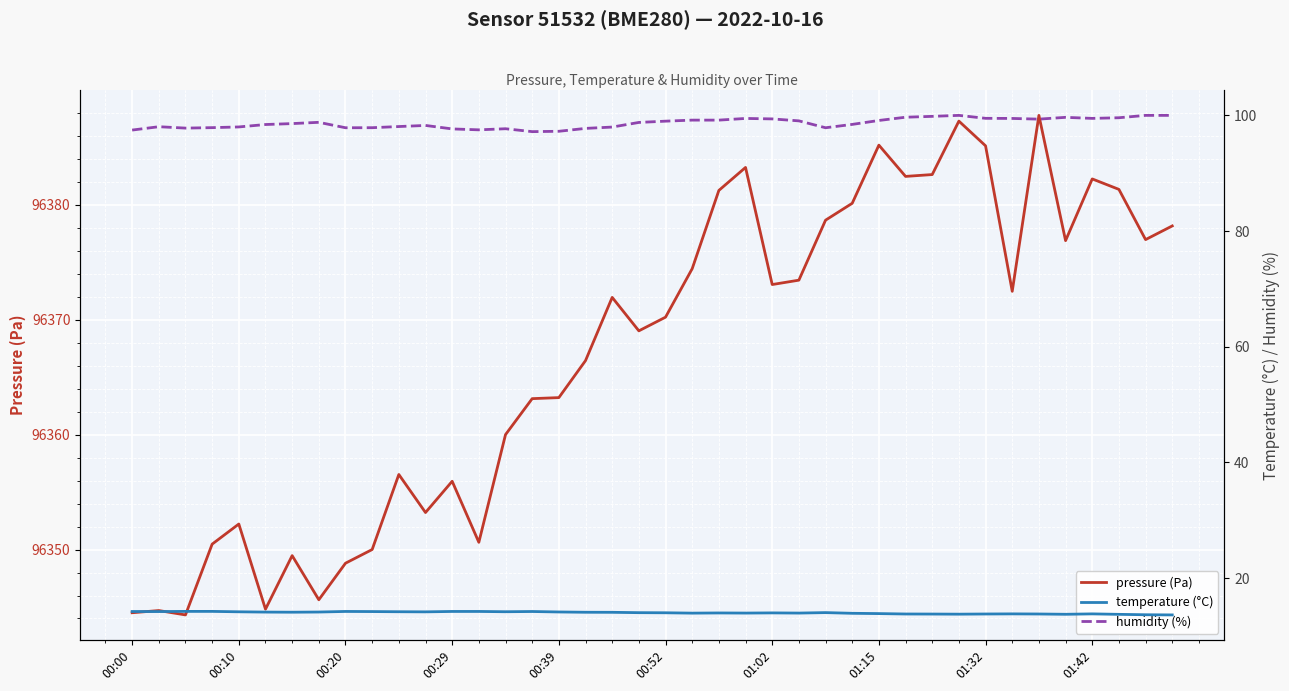

What is the value of the pressure (Pa) point at the 5th from the left?

96352.2